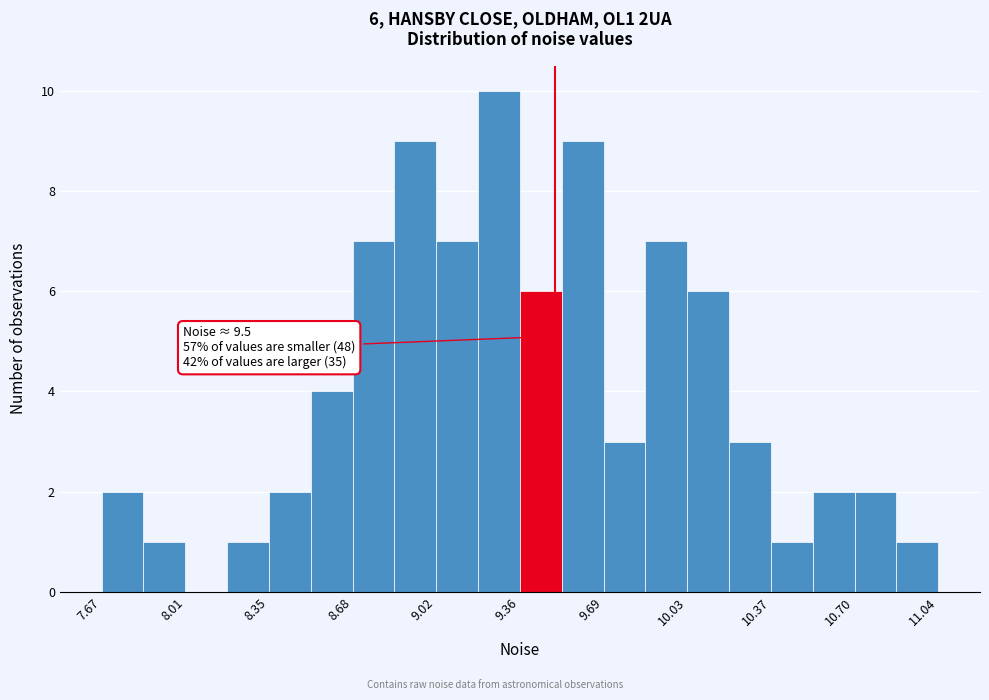

Read against the x-axis, roughly where is the centre of the tallest bar?

9.25